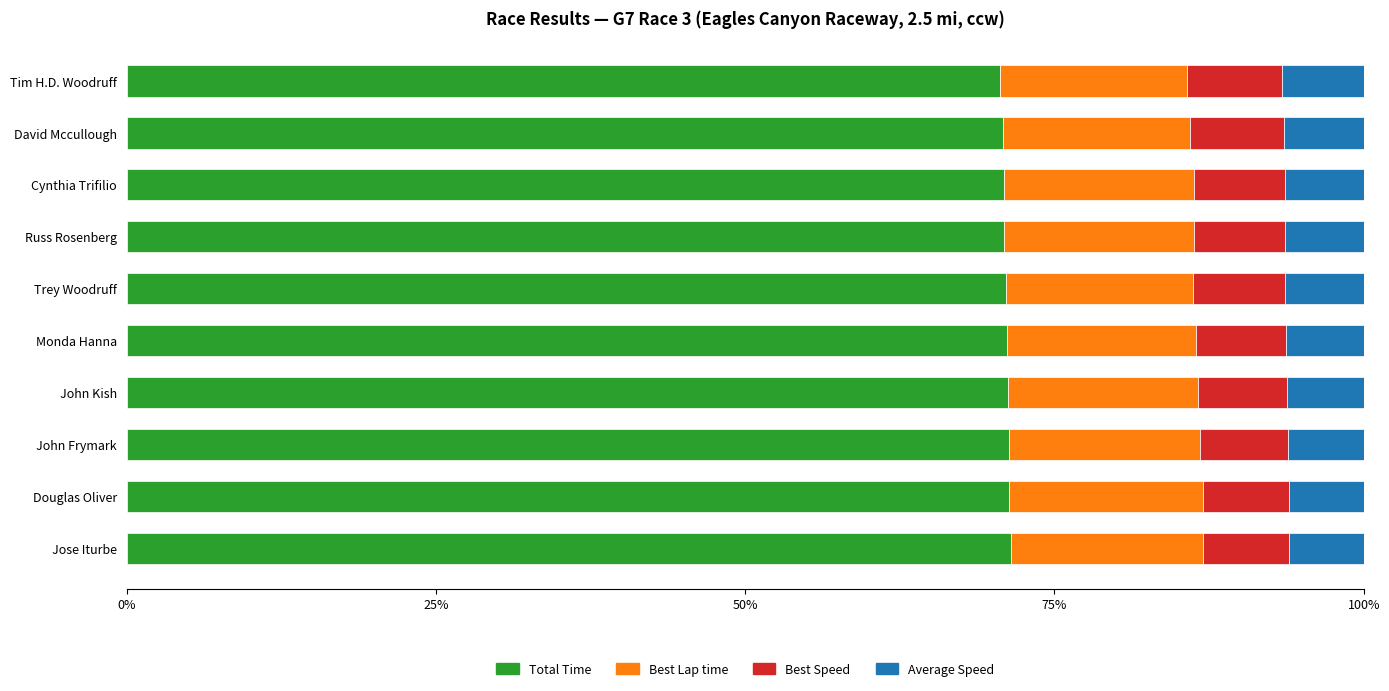

What is the total value across all series at David Mccullough?

100.0